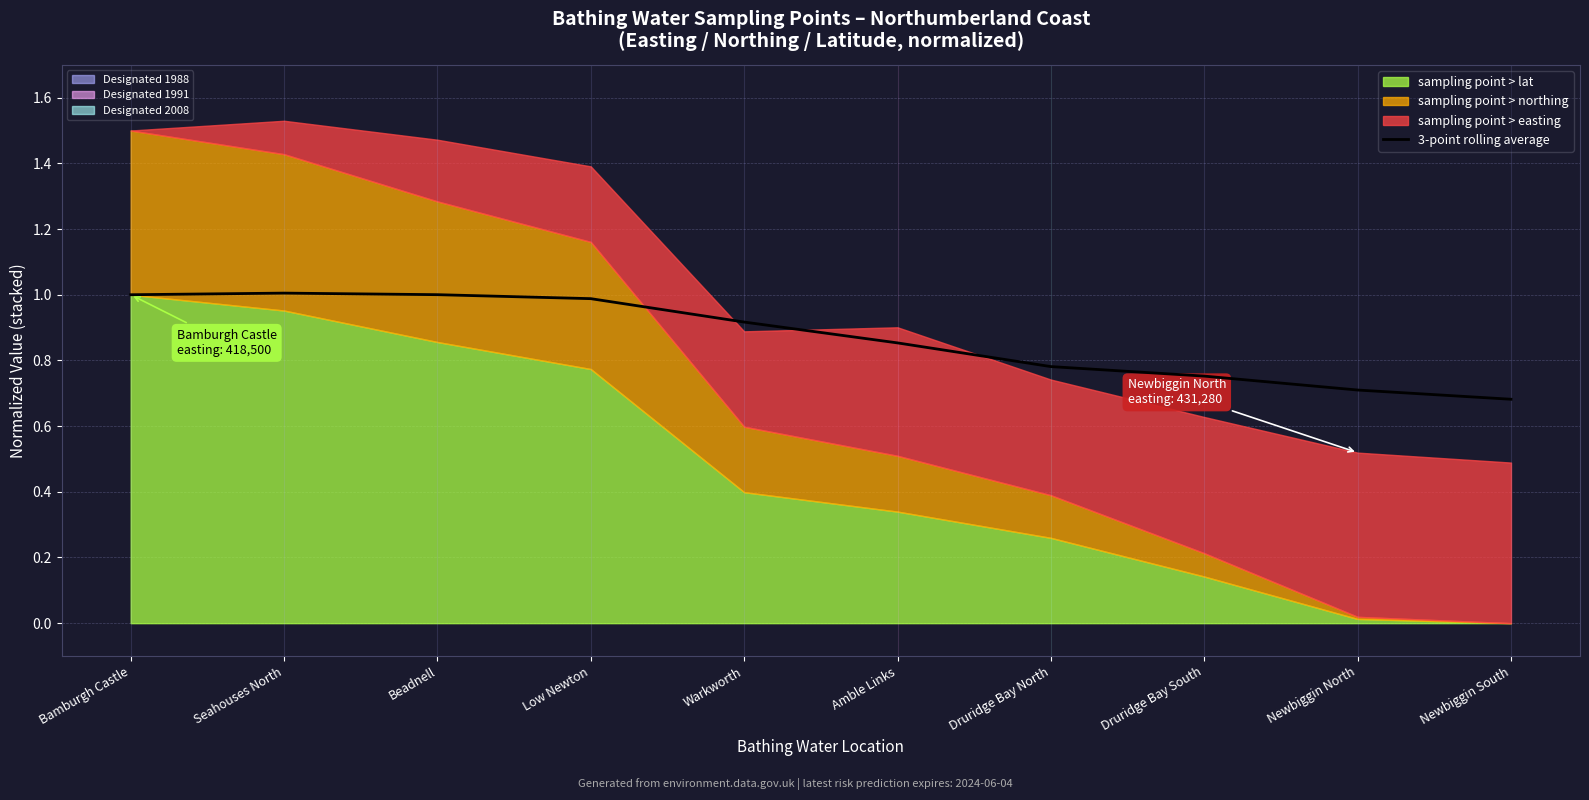

What is the average value?

0.9